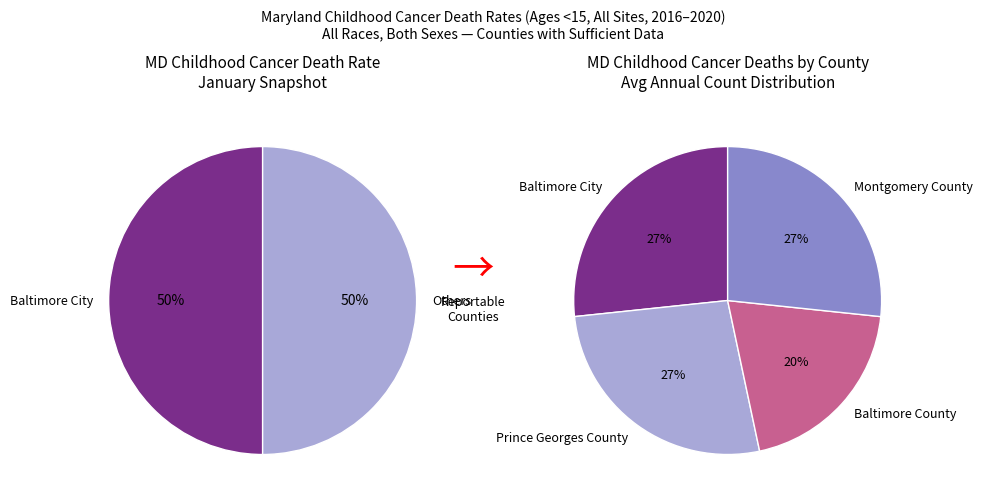

Between Baltimore County and Prince Georges County, which is larger?

Prince Georges County